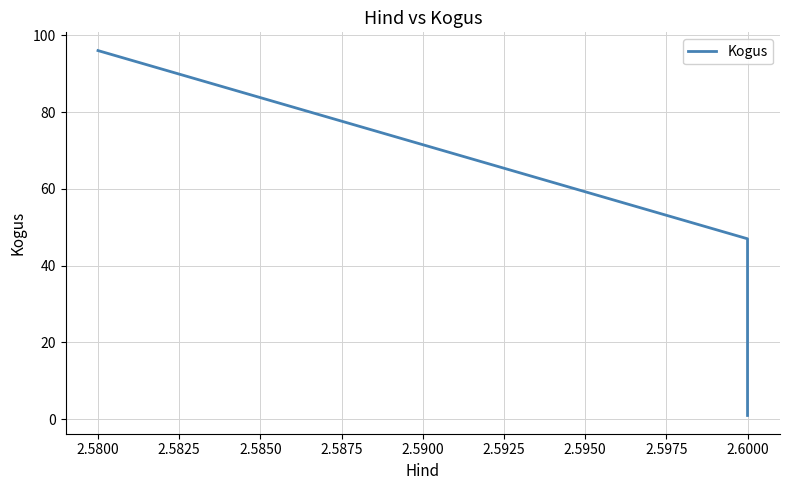

Reading right to left, list all the values displayed in this chart.

1	31	47	96